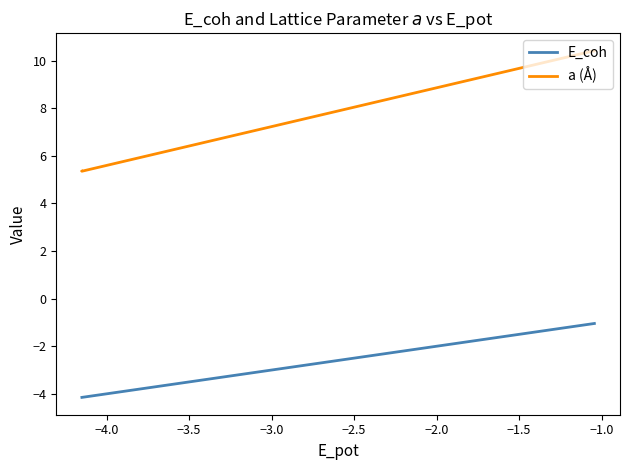

Reading left to right, list all the values displayed in this chart.

E_coh: -4.1	-4.1	-1.0	-1.0
a (Å): 5.4	5.4	10.4	10.4